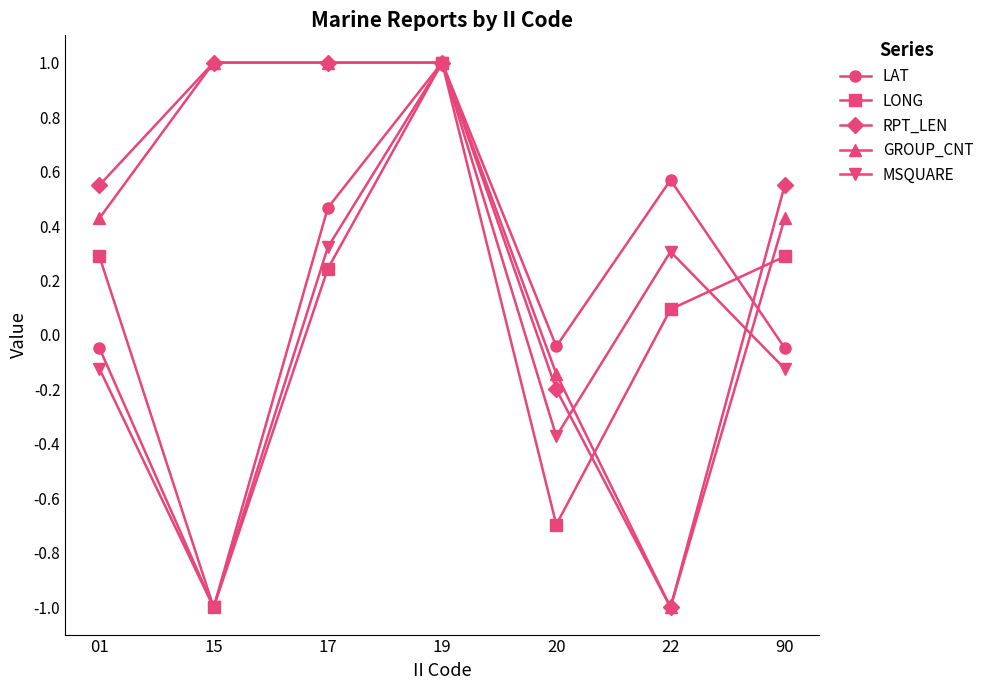

What is the spread (max minus min) of values at 20?

0.7